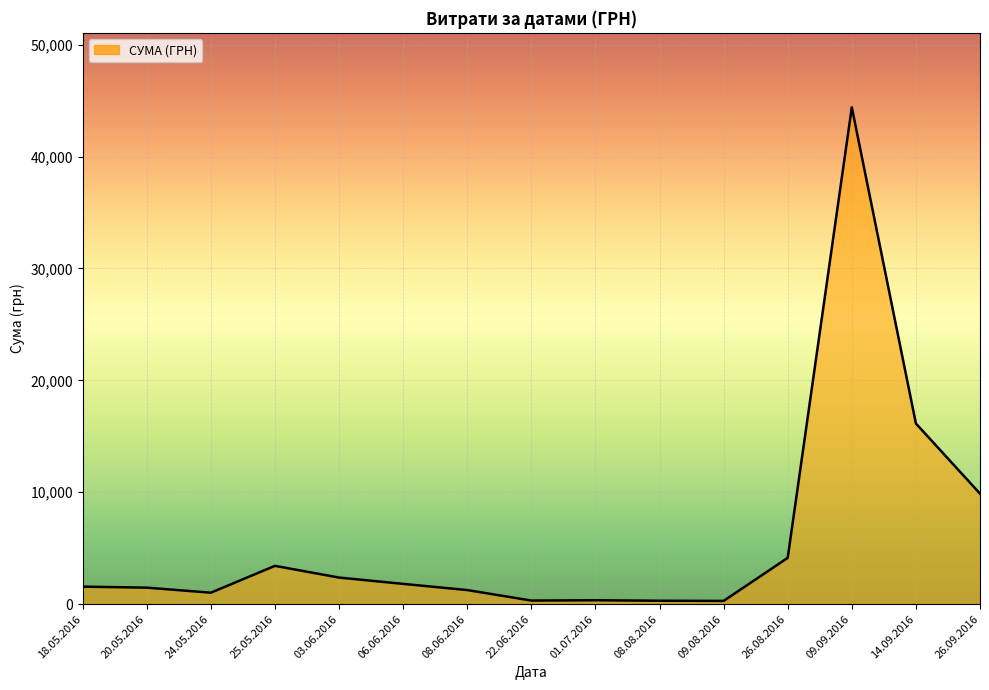

At which category does the chart reach its peak across all series?

09.09.2016